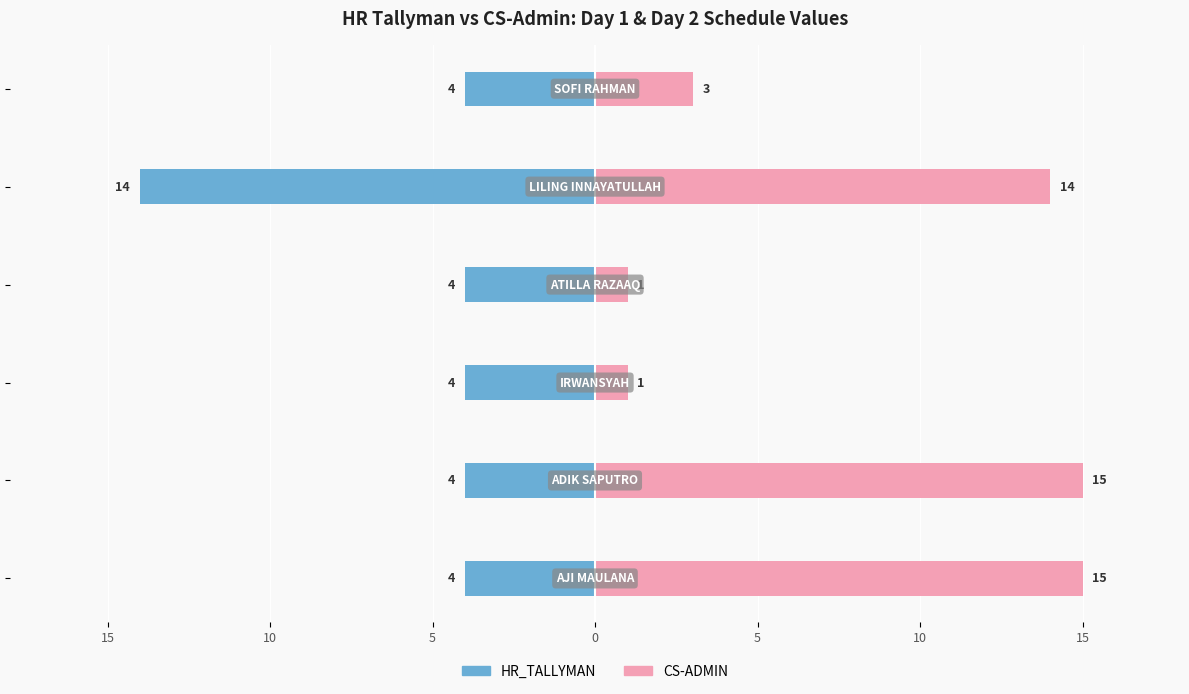

What is the average value of the HR_TALLYMAN series?

-6